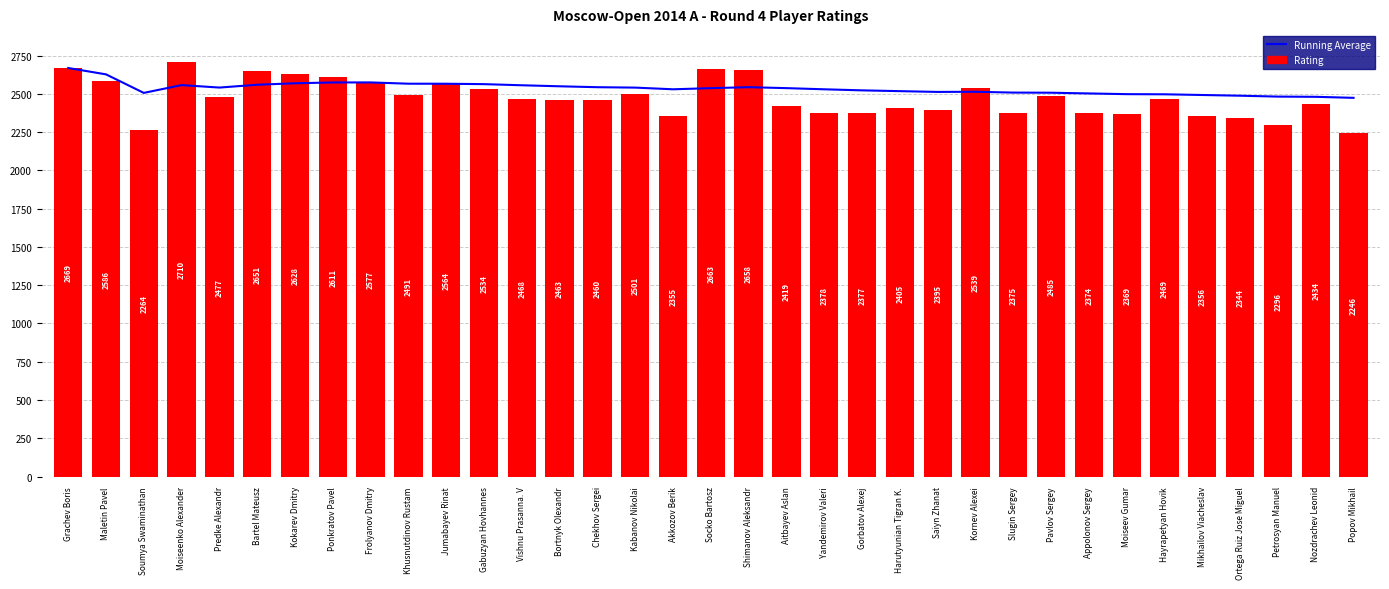

What value does the Rating series have at Moiseev Gumar?

2369.0